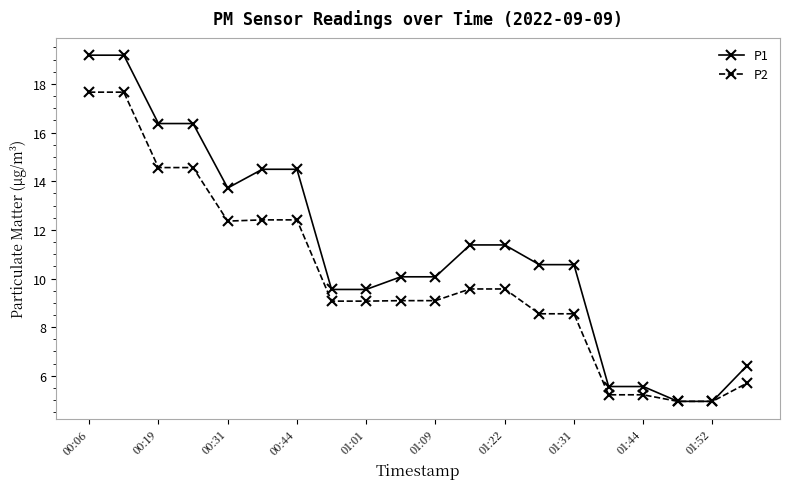

What is the value of the P2 point at the 10th from the left?

9.1